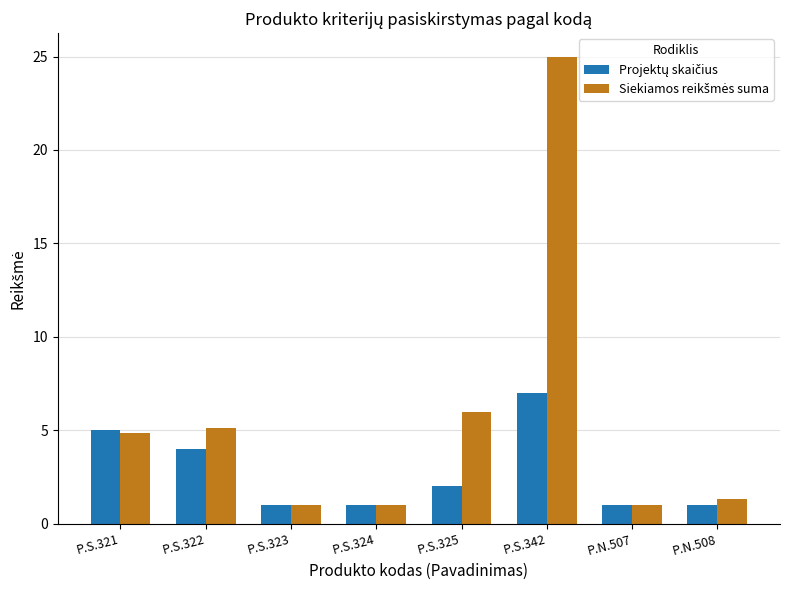

Does the chart contain stacked bars?

No